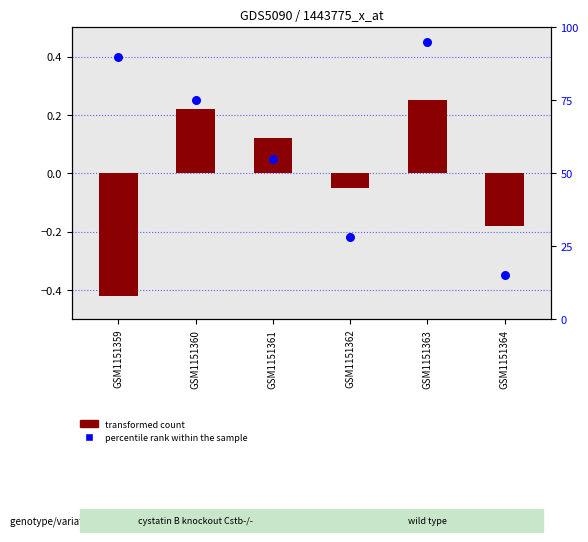

What is the total value across all series at GSM1151362?

28.0